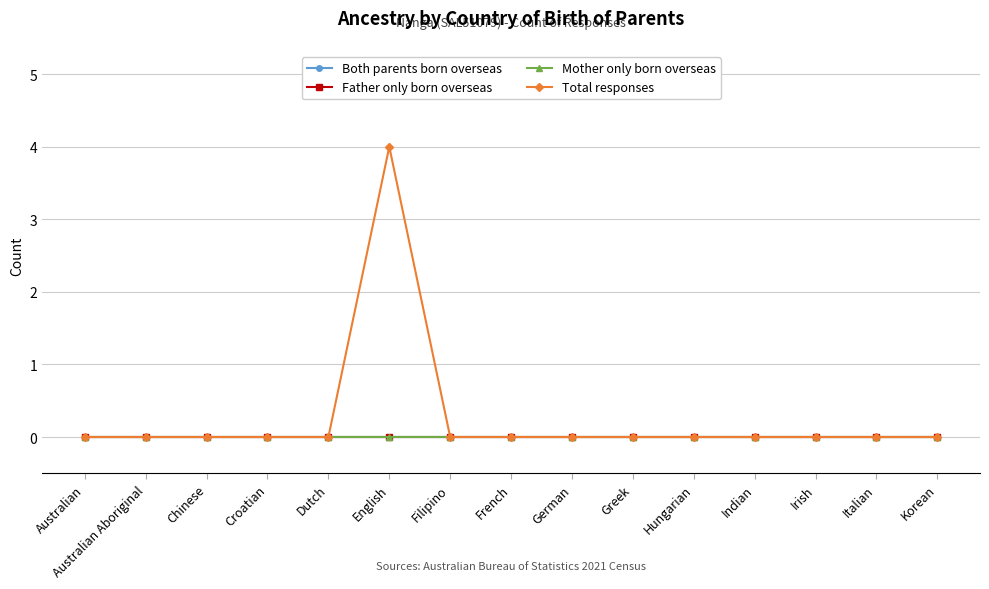

The Father only born overseas series shows 0 at Hungarian. True or false?

True